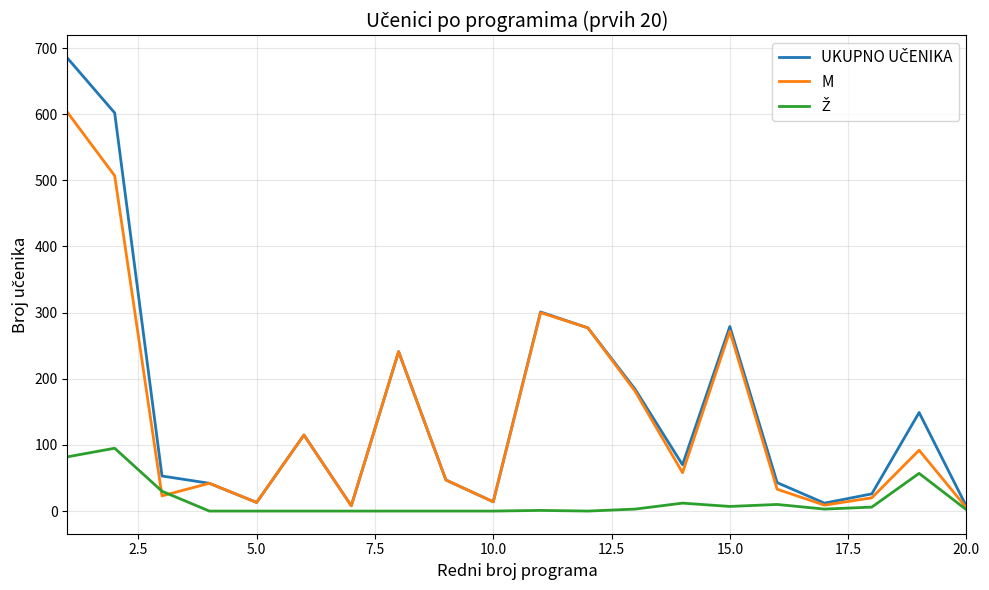

How many values in the M series are below 58?

10